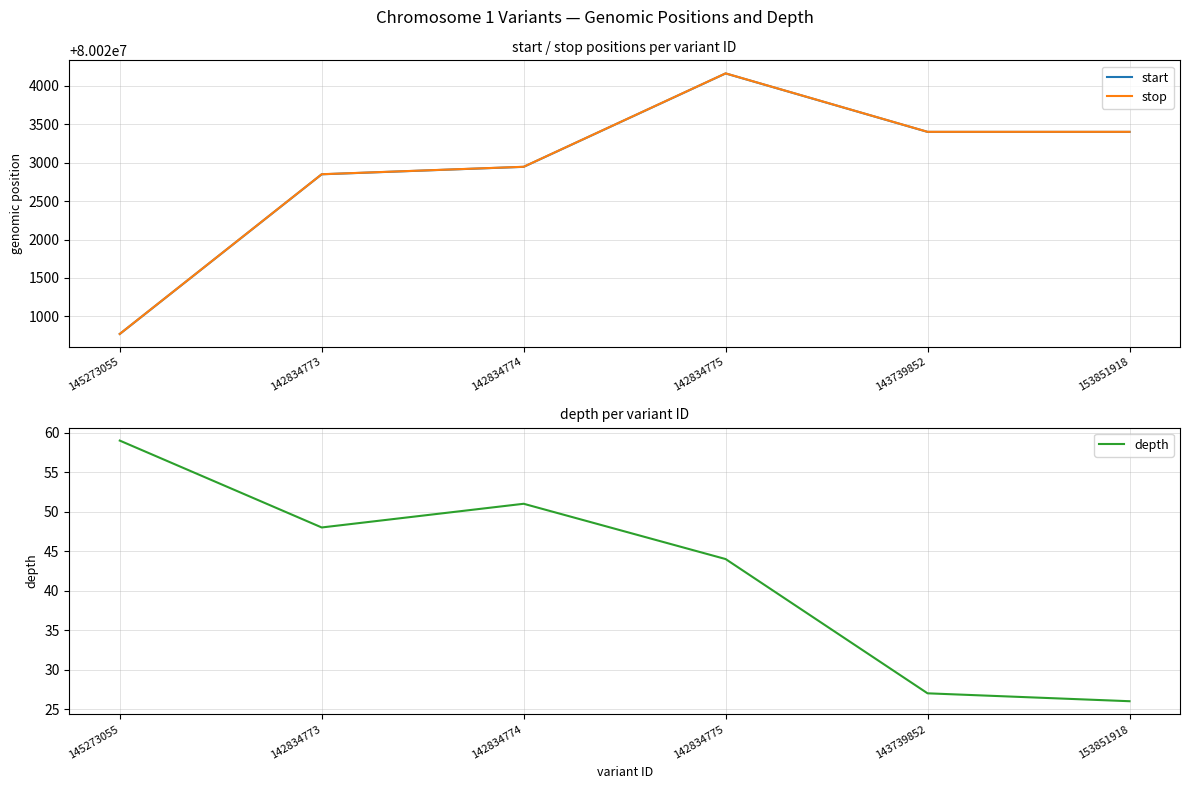

What is the total value across all series at 142834773?

160045747